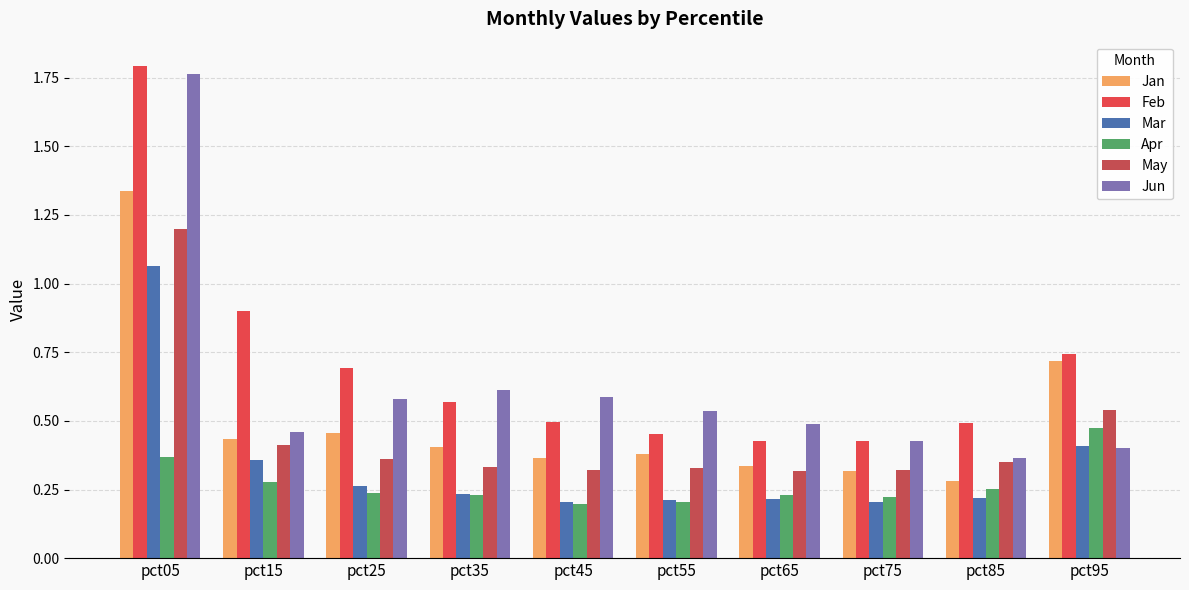

Rank the series by their maximum value, from lowest to highest.

Apr, Mar, May, Jan, Jun, Feb